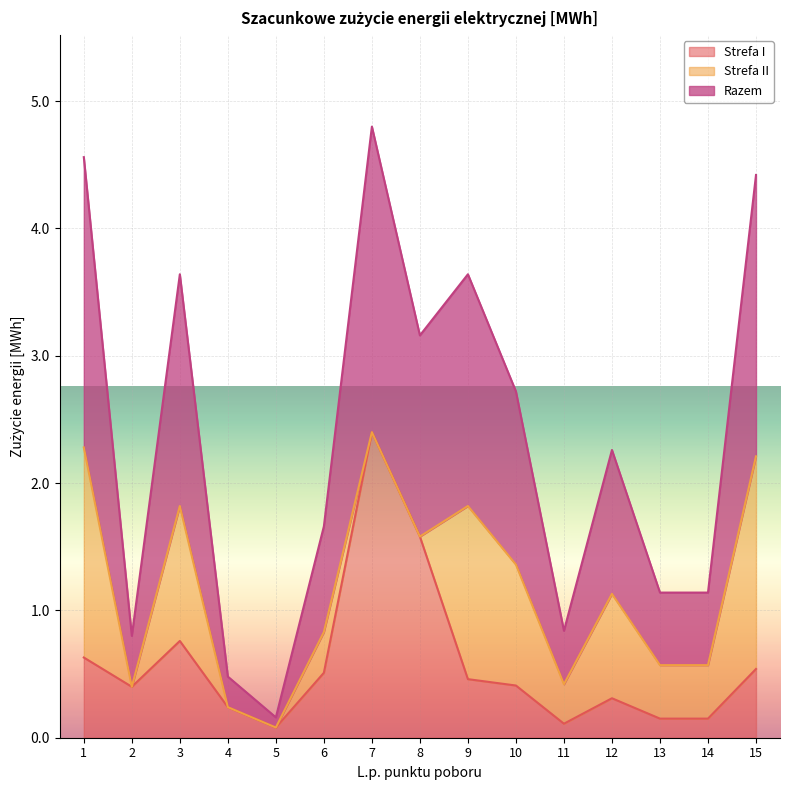

The Strefa I series shows 0.3 at 4. True or false?

False